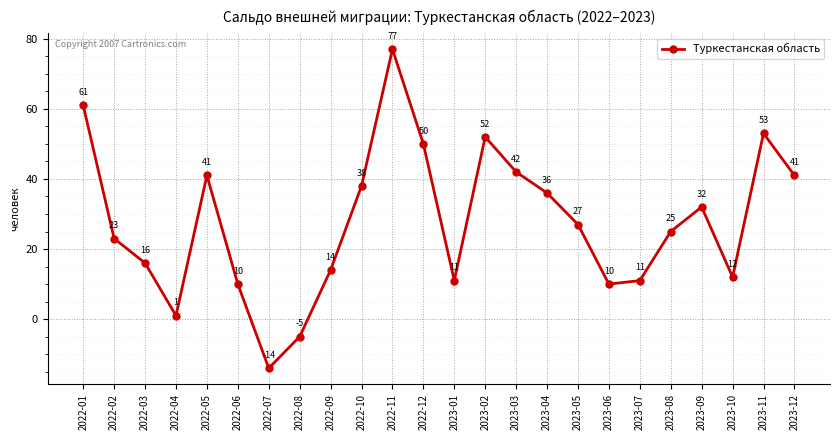

What is the ratio of the value at 2022-11 to the value at 2023-01?

7.0